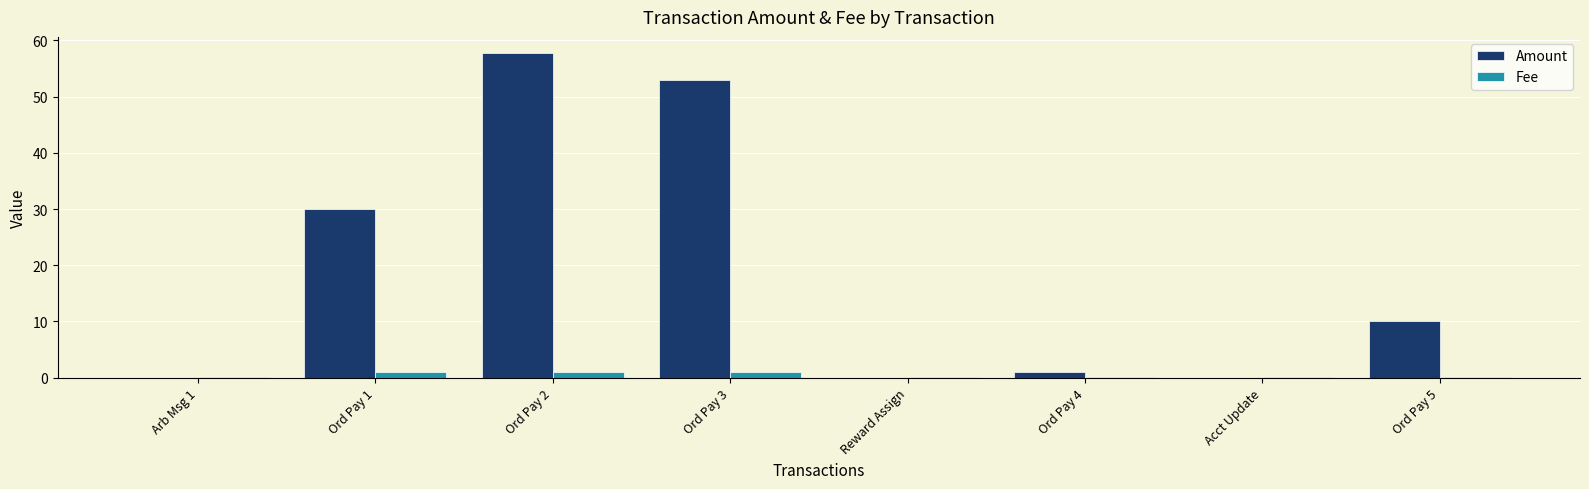

Are the bars horizontal?

No